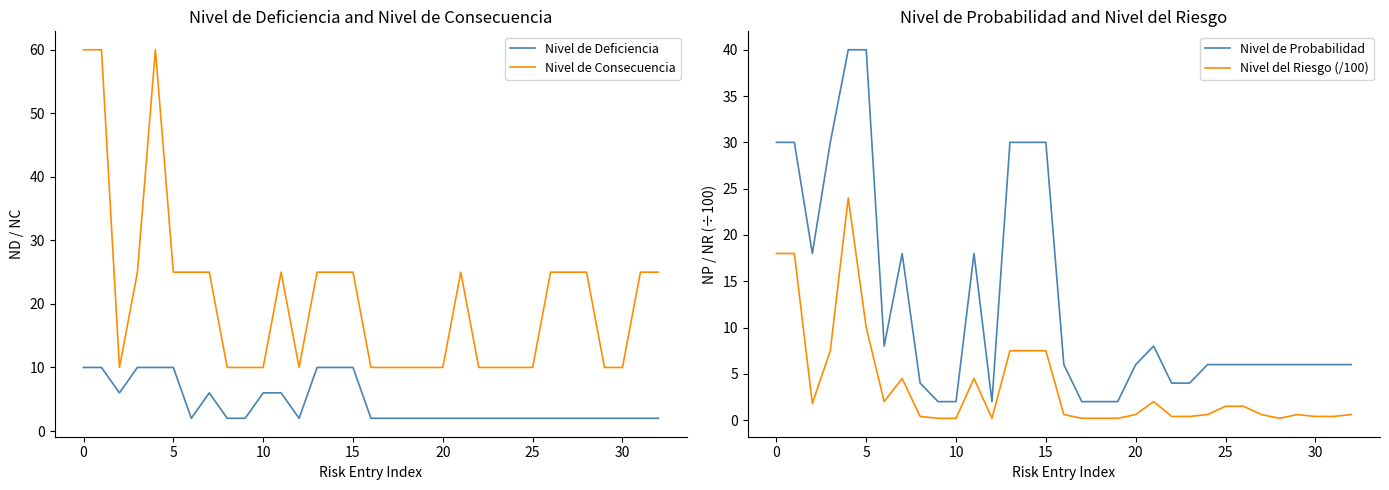

Reading left to right, list all the values displayed in this chart.

Nivel de Deficiencia: 10.0	10.0	6.0	10.0	10.0	10.0	2.0	6.0	2.0	2.0	6.0	6.0	2.0	10.0	10.0	10.0	2.0	2.0	2.0	2.0	2.0	2.0	2.0	2.0	2.0	2.0	2.0	2.0	2.0	2.0	2.0	2.0	2.0
Nivel de Consecuencia: 60.0	60.0	10.0	25.0	60.0	25.0	25.0	25.0	10.0	10.0	10.0	25.0	10.0	25.0	25.0	25.0	10.0	10.0	10.0	10.0	10.0	25.0	10.0	10.0	10.0	10.0	25.0	25.0	25.0	10.0	10.0	25.0	25.0
Nivel de Probabilidad: 30.0	30.0	18.0	30.0	40.0	40.0	8.0	18.0	4.0	2.0	2.0	18.0	2.0	30.0	30.0	30.0	6.0	2.0	2.0	2.0	6.0	8.0	4.0	4.0	6.0	6.0	6.0	6.0	6.0	6.0	6.0	6.0	6.0
Nivel del Riesgo (/100): 18.0	18.0	1.8	7.5	24.0	10.0	2.0	4.5	0.4	0.2	0.2	4.5	0.2	7.5	7.5	7.5	0.6	0.2	0.2	0.2	0.6	2.0	0.4	0.4	0.6	1.5	1.5	0.6	0.2	0.6	0.4	0.4	0.6